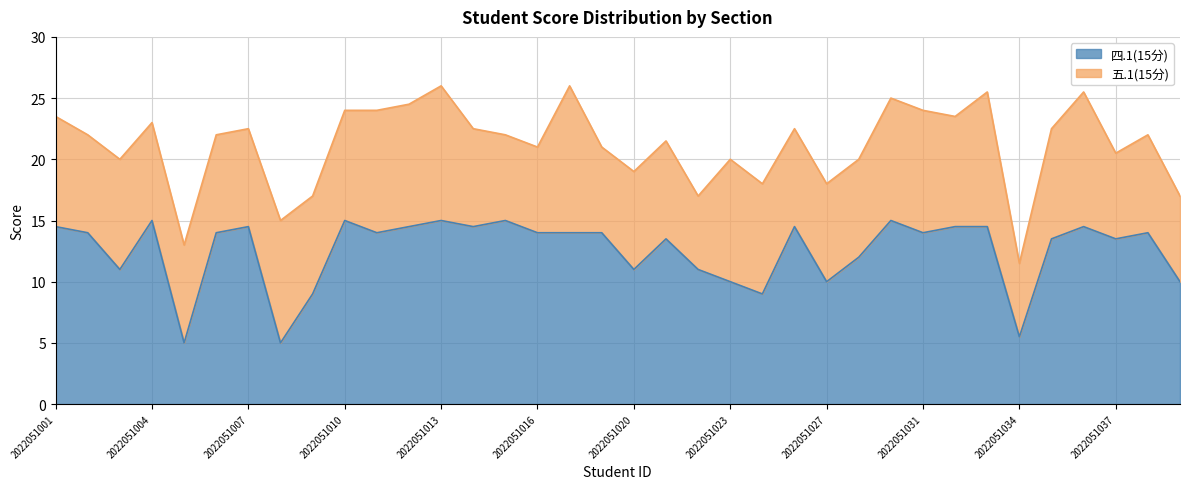

What is the sum of all values?

452.0